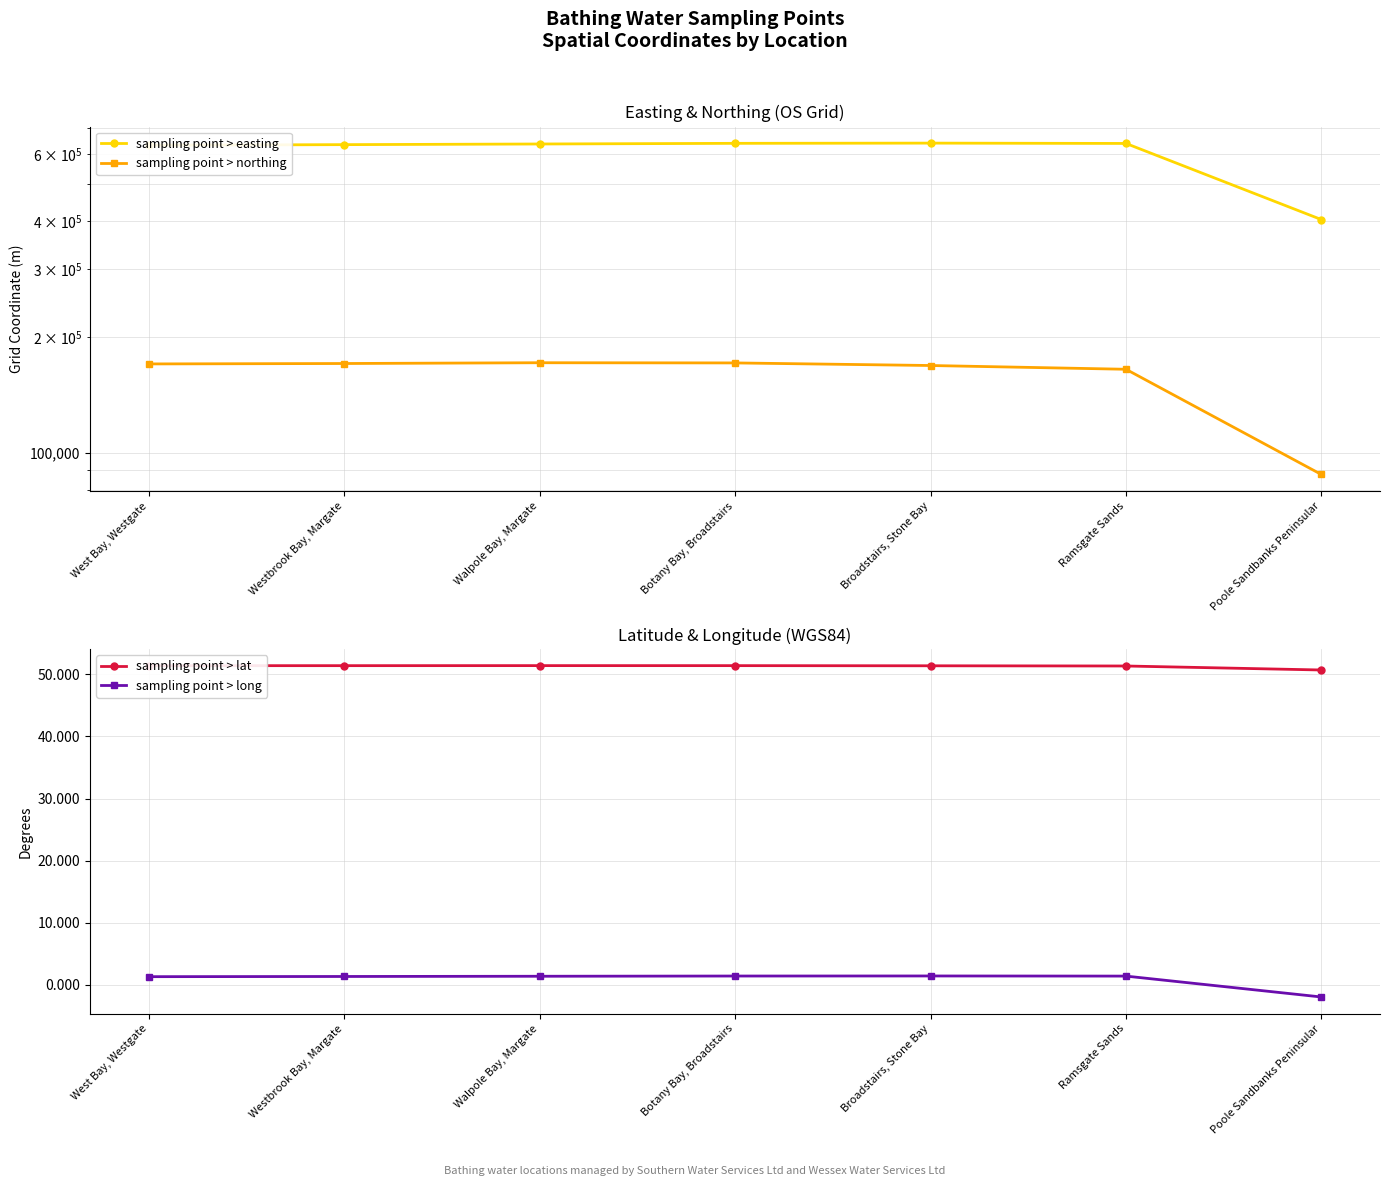

Where is the first local maximum for sampling point > northing?

Walpole Bay, Margate